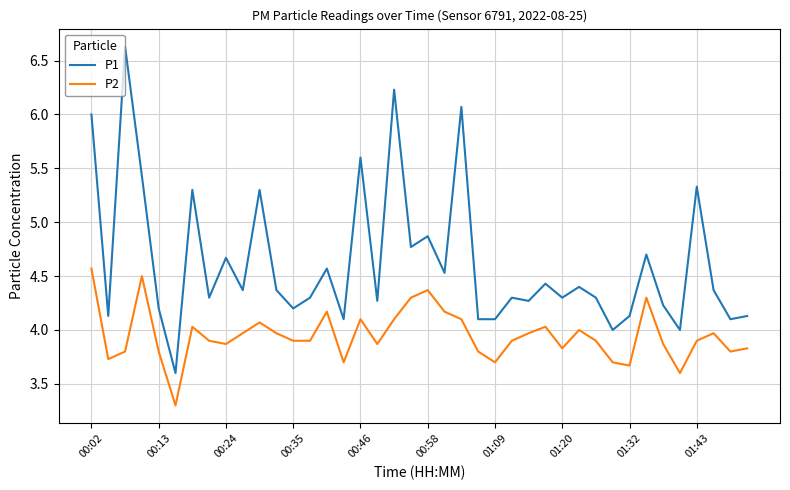

Reading left to right, transcribe all the data shown in this chart.

P1: 6.0	4.1	6.6	5.4	4.2	3.6	5.3	4.3	4.7	4.4	5.3	4.4	4.2	4.3	4.6	4.1	5.6	4.3	6.2	4.8	4.9	4.5	6.1	4.1	4.1	4.3	4.3	4.4	4.3	4.4	4.3	4.0	4.1	4.7	4.2	4.0	5.3	4.4	4.1	4.1
P2: 4.6	3.7	3.8	4.5	3.8	3.3	4.0	3.9	3.9	4.0	4.1	4.0	3.9	3.9	4.2	3.7	4.1	3.9	4.1	4.3	4.4	4.2	4.1	3.8	3.7	3.9	4.0	4.0	3.8	4.0	3.9	3.7	3.7	4.3	3.9	3.6	3.9	4.0	3.8	3.8